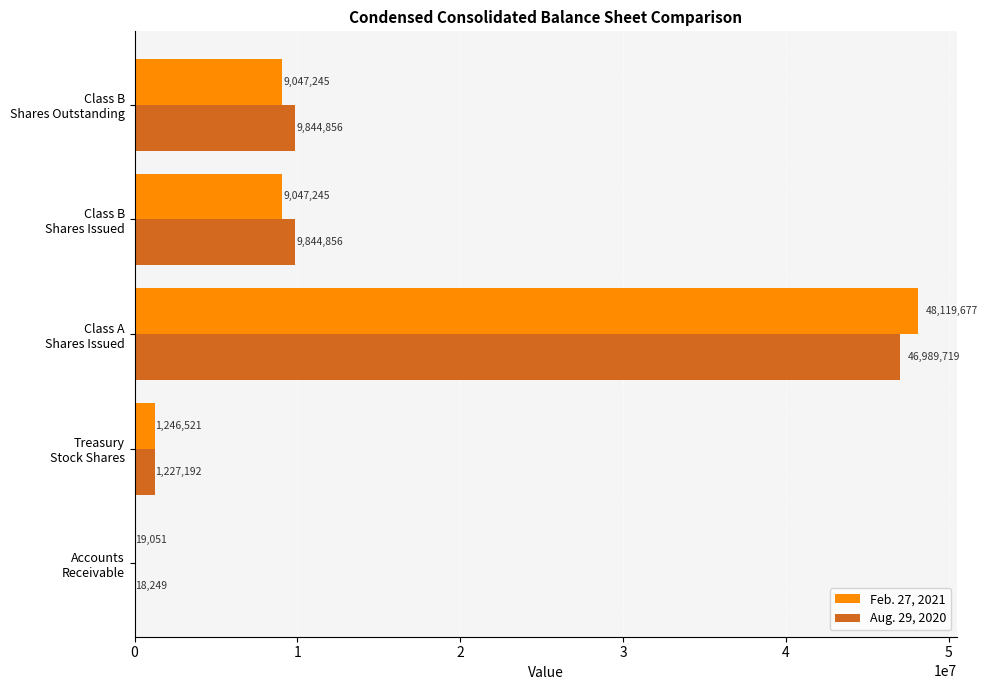

What is the sum of all Feb. 27, 2021 values?

67479739